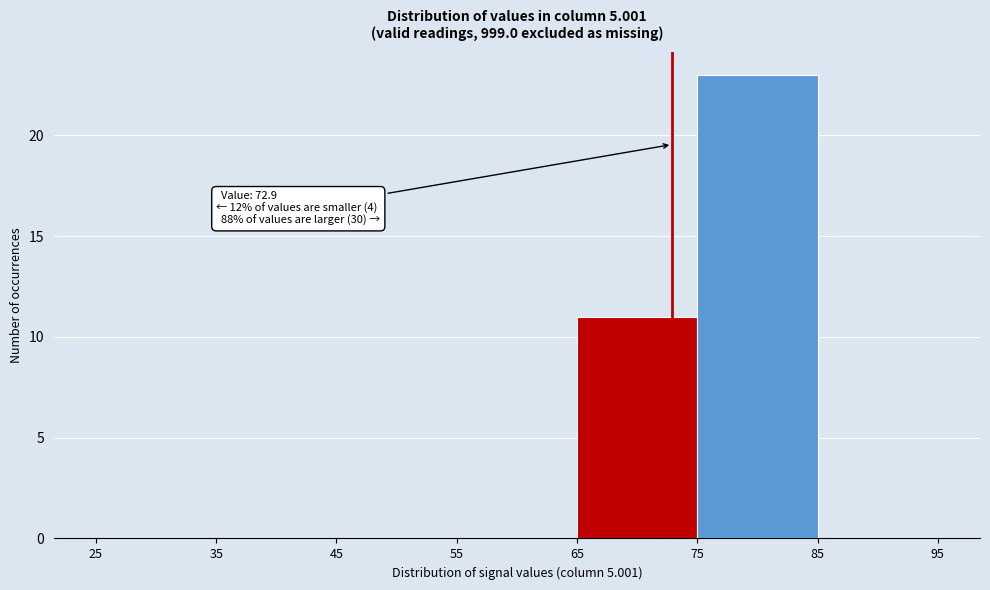

Which range on the x-axis has the tallest bar?

75 to 85